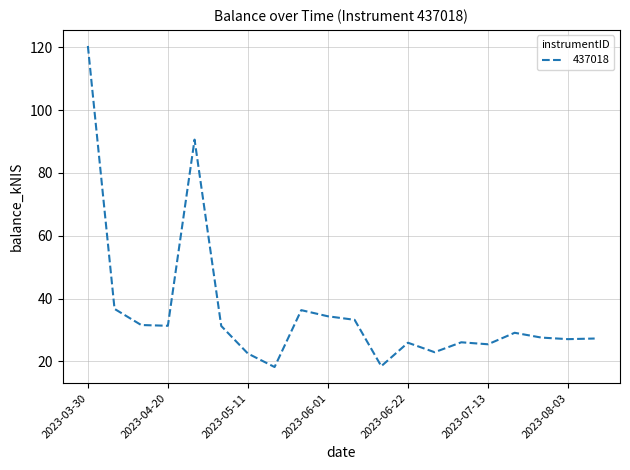

What is the difference between the maximum and minimum values?

102.3